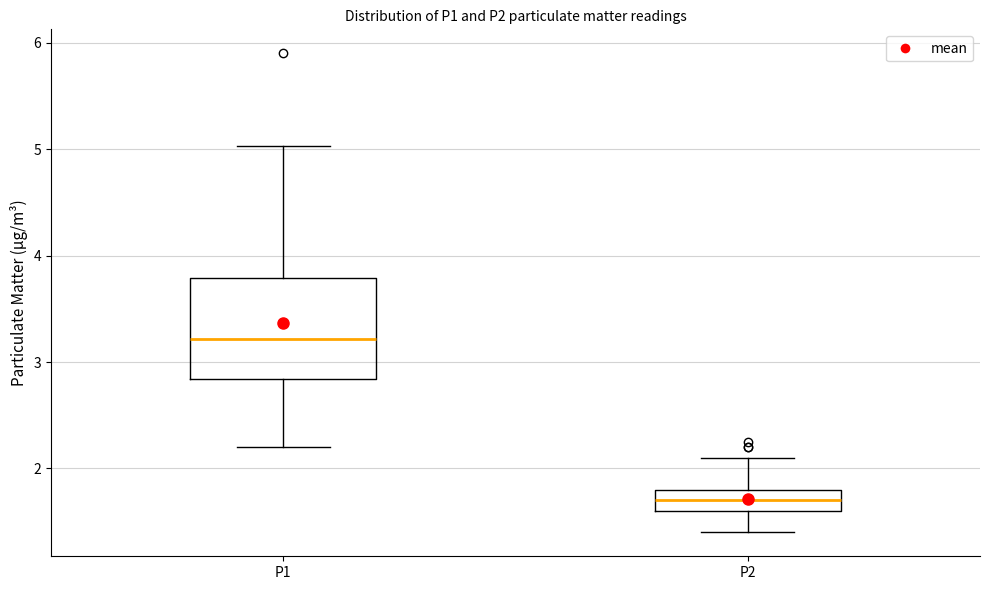

Where is the lower edge of the box for P2 on the y-axis? The values are not printed on the chart, so give them approximately, as read against the axis.

1.6